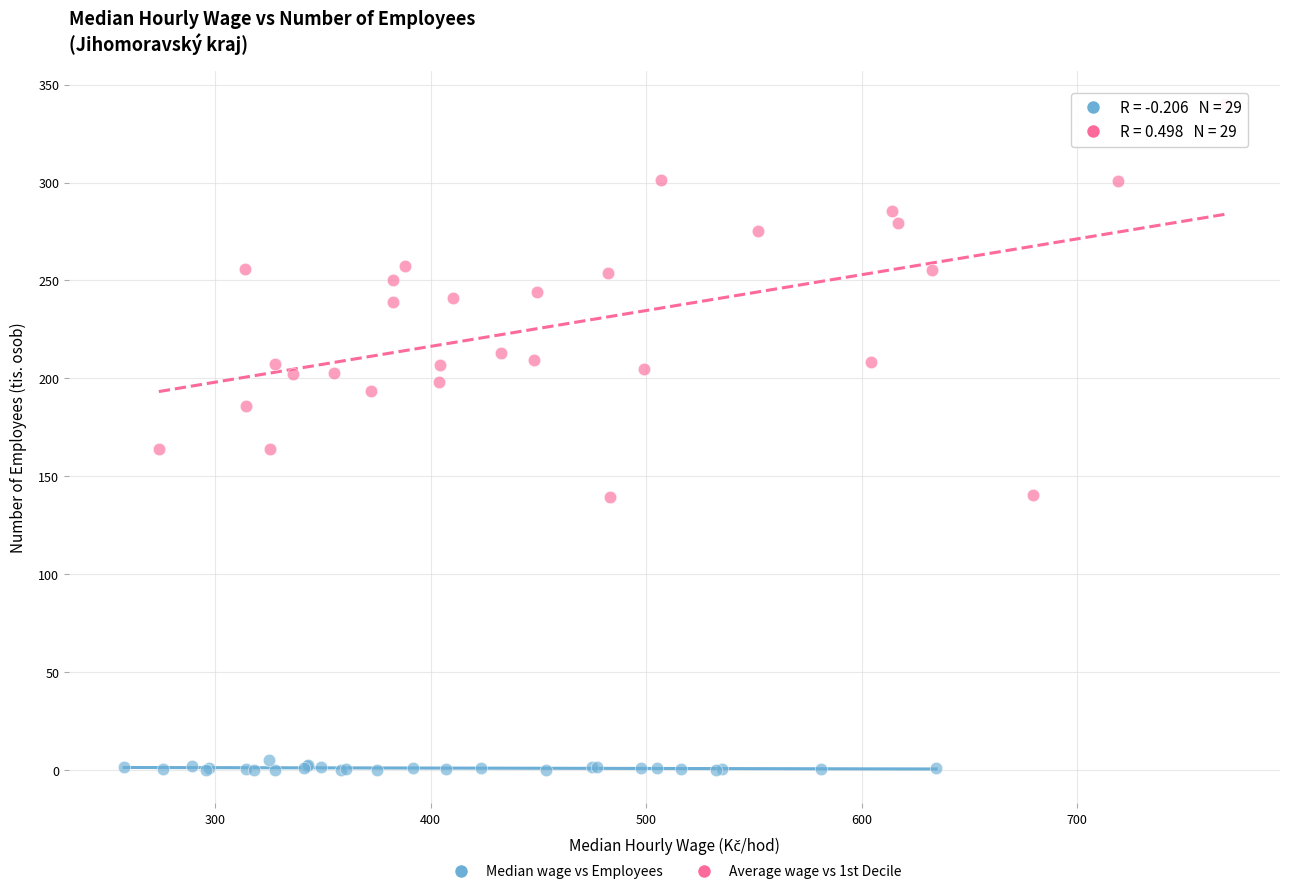

Which series contains the lowest Y value?

Median wage vs Employees